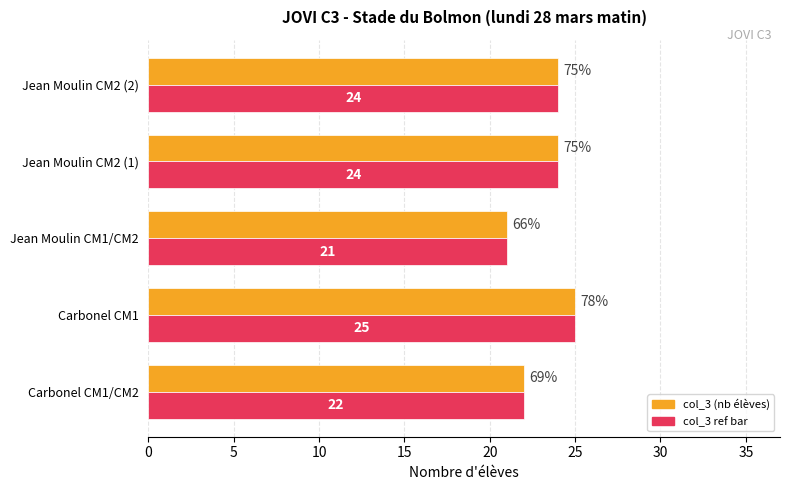

Which category has the lowest value across all series?

Jean Moulin CM1/CM2